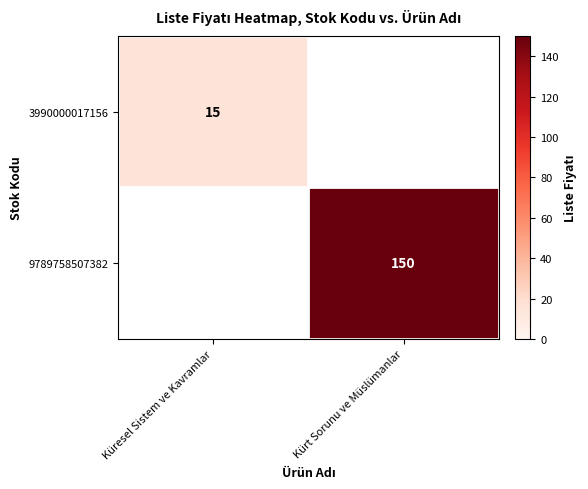

How many series are shown in this chart?

2